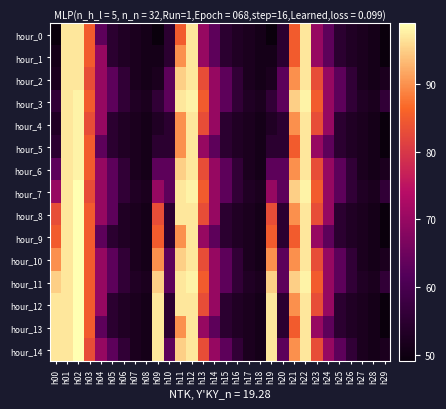

What is the total value across all series at h01?

1455